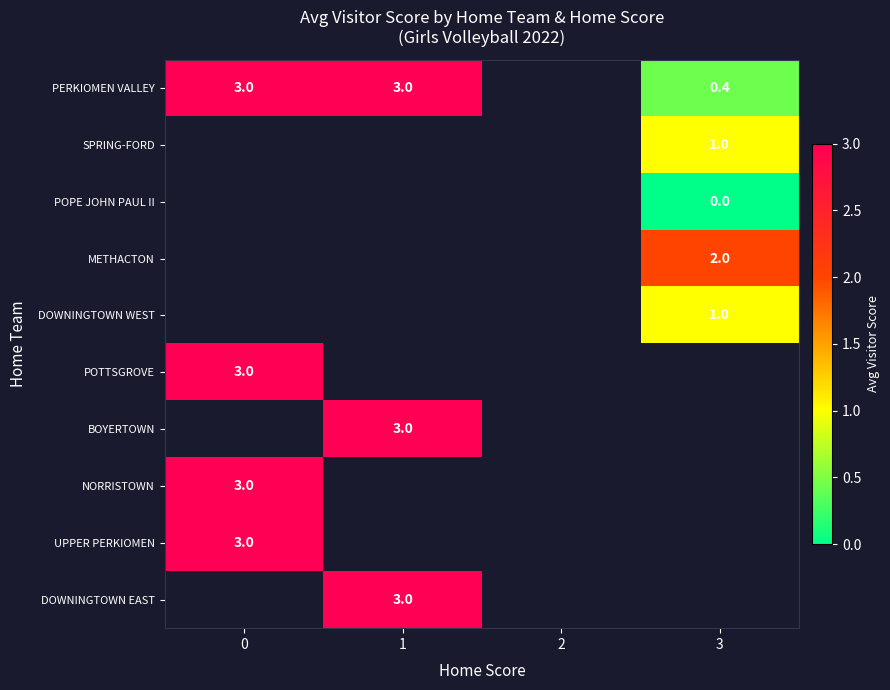

True or false: METHACTON has a value of 2.0 at 3.

True